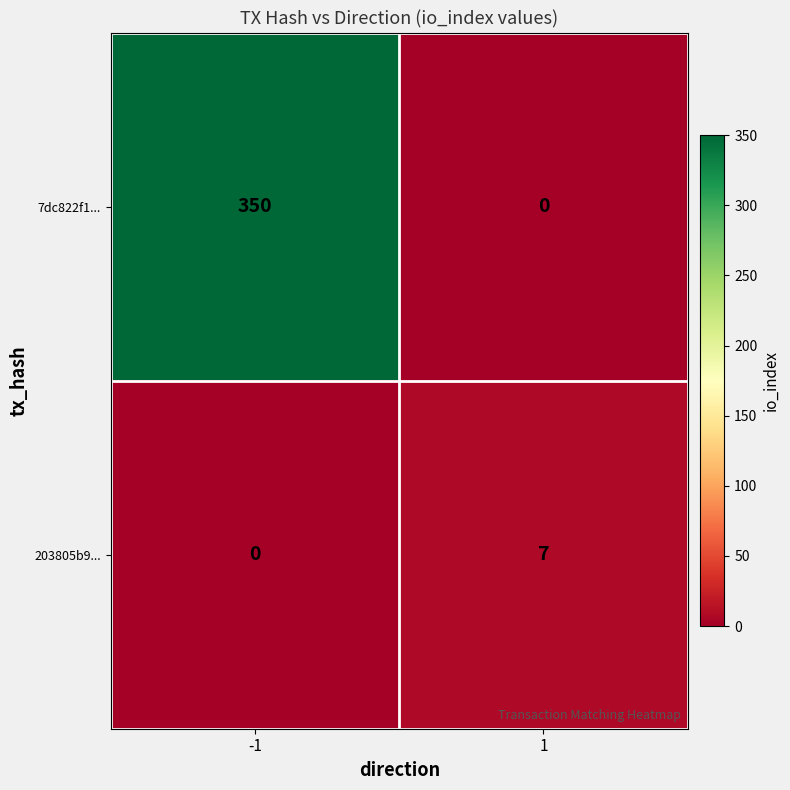

Is it true that 203805b9... equals -4 at -1?

False